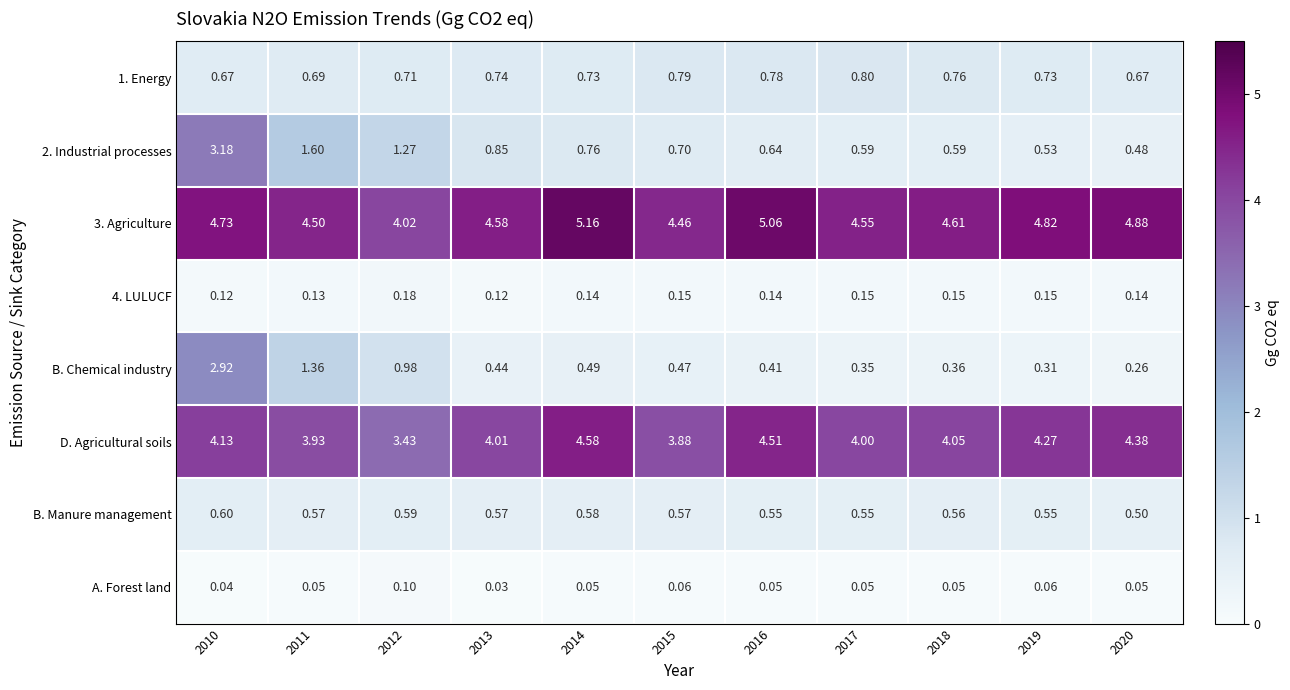

Which series has the largest total across all categories?

3. Agriculture